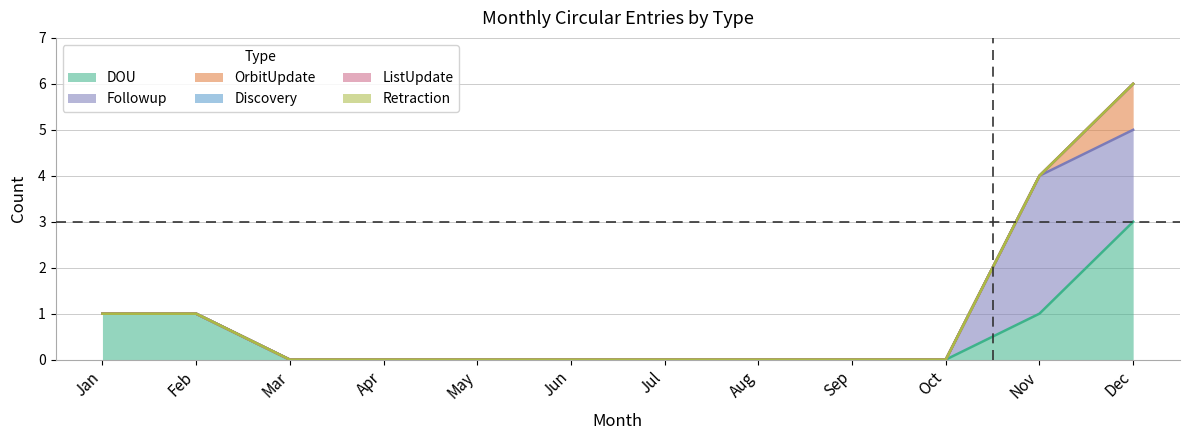

Does the chart have visible grid lines?

Yes